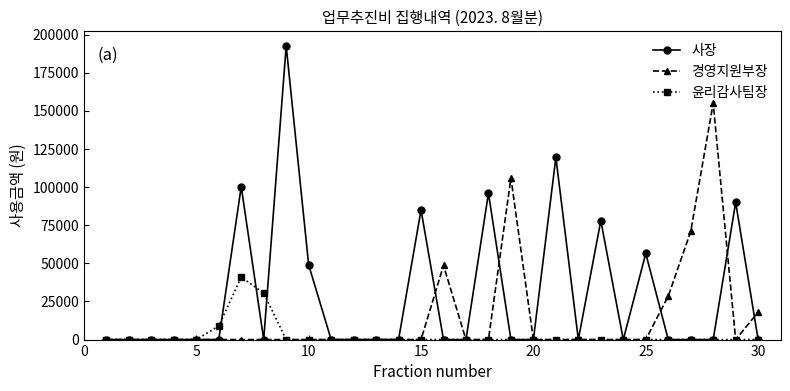

What is the highest value of the 윤리감사팀장 series?

41000